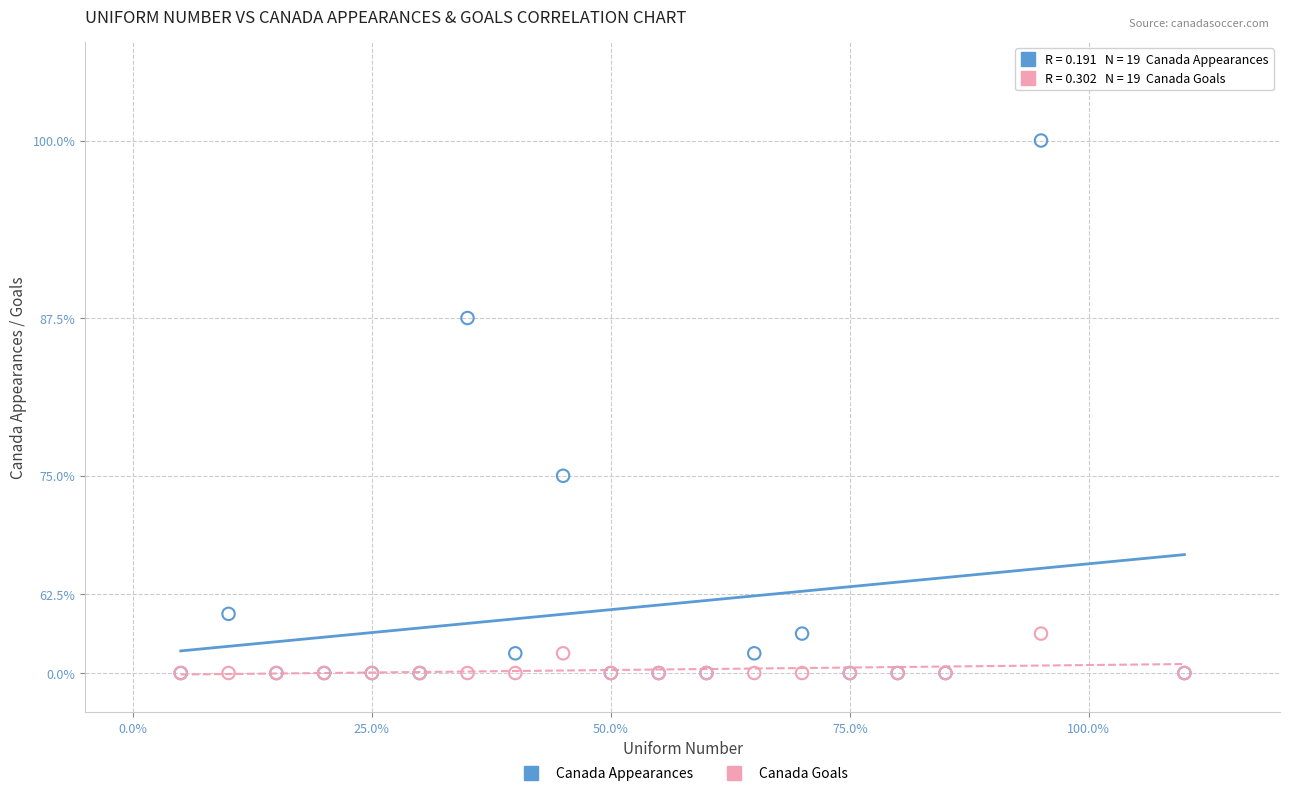

What are all the series names shown in the legend?

Canada Appearances, Canada Goals